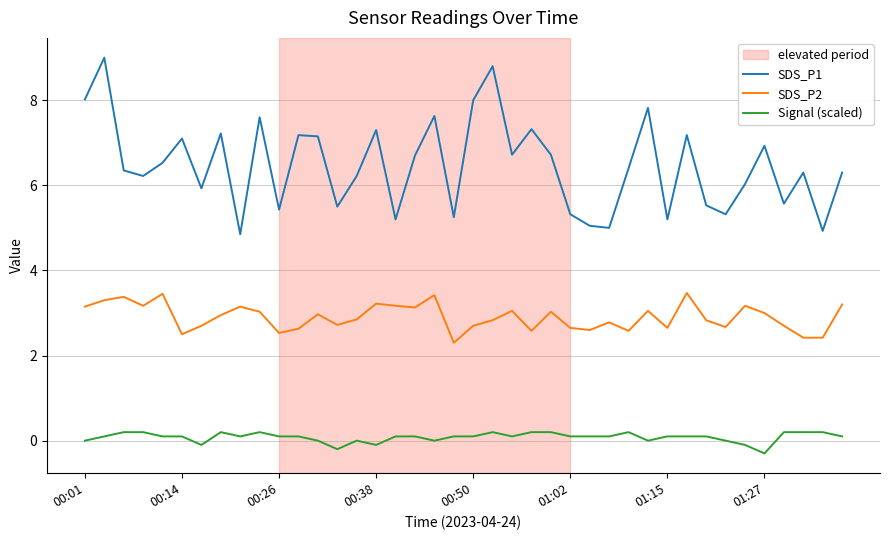

List the series in order of their overall mean, highest first.

SDS_P1, SDS_P2, Signal (scaled)